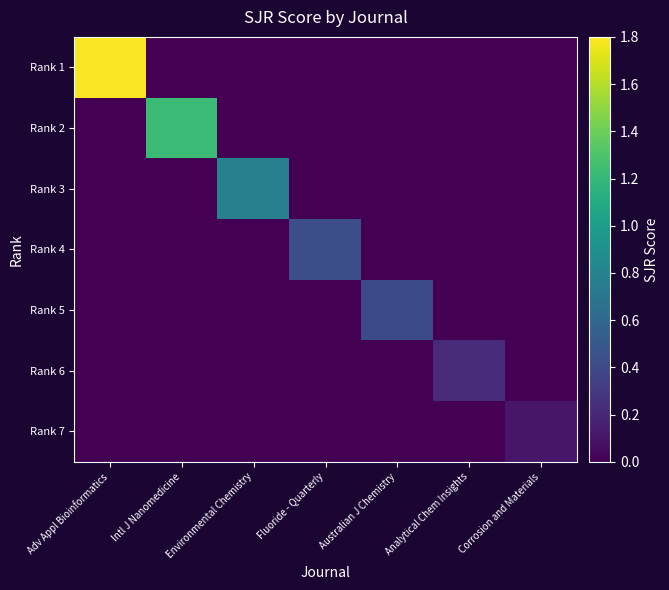

Reading left to right, list all the values displayed in this chart.

Rank 1: Adv Appl Bioinformatics=1.8	Intl J Nanomedicine=0.0	Environmental Chemistry=0.0	Fluoride - Quarterly=0.0	Australian J Chemistry=0.0	Analytical Chem Insights=0.0	Corrosion and Materials=0.0
Rank 2: Adv Appl Bioinformatics=0.0	Intl J Nanomedicine=1.2	Environmental Chemistry=0.0	Fluoride - Quarterly=0.0	Australian J Chemistry=0.0	Analytical Chem Insights=0.0	Corrosion and Materials=0.0
Rank 3: Adv Appl Bioinformatics=0.0	Intl J Nanomedicine=0.0	Environmental Chemistry=0.8	Fluoride - Quarterly=0.0	Australian J Chemistry=0.0	Analytical Chem Insights=0.0	Corrosion and Materials=0.0
Rank 4: Adv Appl Bioinformatics=0.0	Intl J Nanomedicine=0.0	Environmental Chemistry=0.0	Fluoride - Quarterly=0.4	Australian J Chemistry=0.0	Analytical Chem Insights=0.0	Corrosion and Materials=0.0
Rank 5: Adv Appl Bioinformatics=0.0	Intl J Nanomedicine=0.0	Environmental Chemistry=0.0	Fluoride - Quarterly=0.0	Australian J Chemistry=0.4	Analytical Chem Insights=0.0	Corrosion and Materials=0.0
Rank 6: Adv Appl Bioinformatics=0.0	Intl J Nanomedicine=0.0	Environmental Chemistry=0.0	Fluoride - Quarterly=0.0	Australian J Chemistry=0.0	Analytical Chem Insights=0.2	Corrosion and Materials=0.0
Rank 7: Adv Appl Bioinformatics=0.0	Intl J Nanomedicine=0.0	Environmental Chemistry=0.0	Fluoride - Quarterly=0.0	Australian J Chemistry=0.0	Analytical Chem Insights=0.0	Corrosion and Materials=0.1